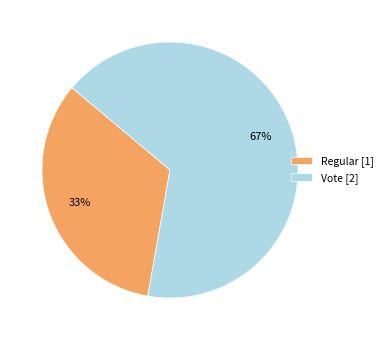

Which category has the smallest portion of the pie?

Regular